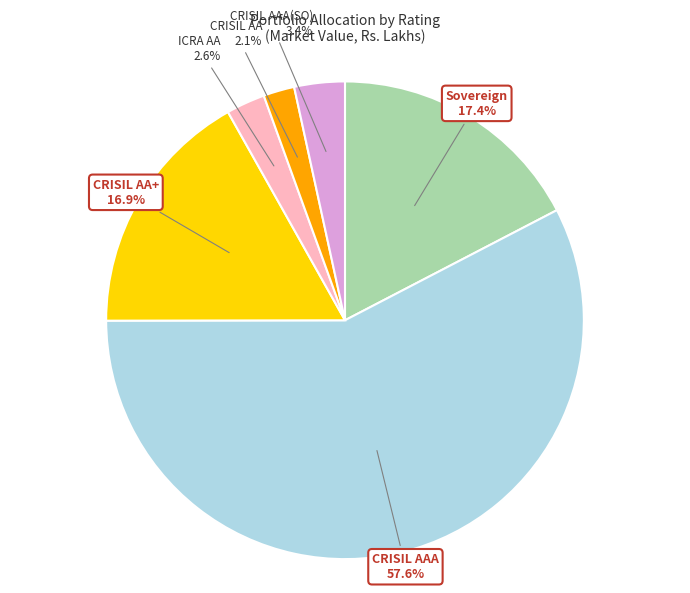

Is there any slice that represents more than half of the pie?

Yes